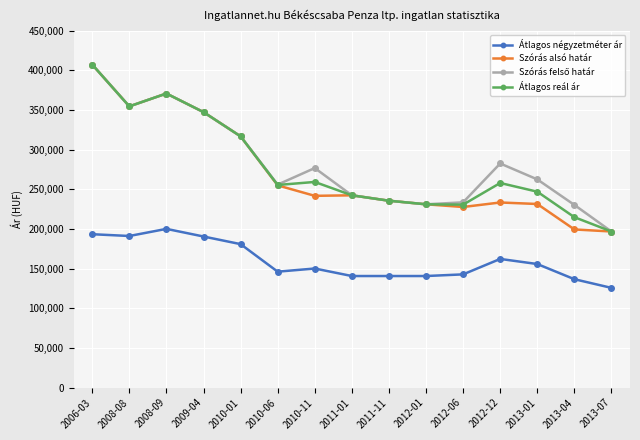

What is the sum of the Átlagos négyzetméter ár values at 2011-01 and 2013-04?

277149